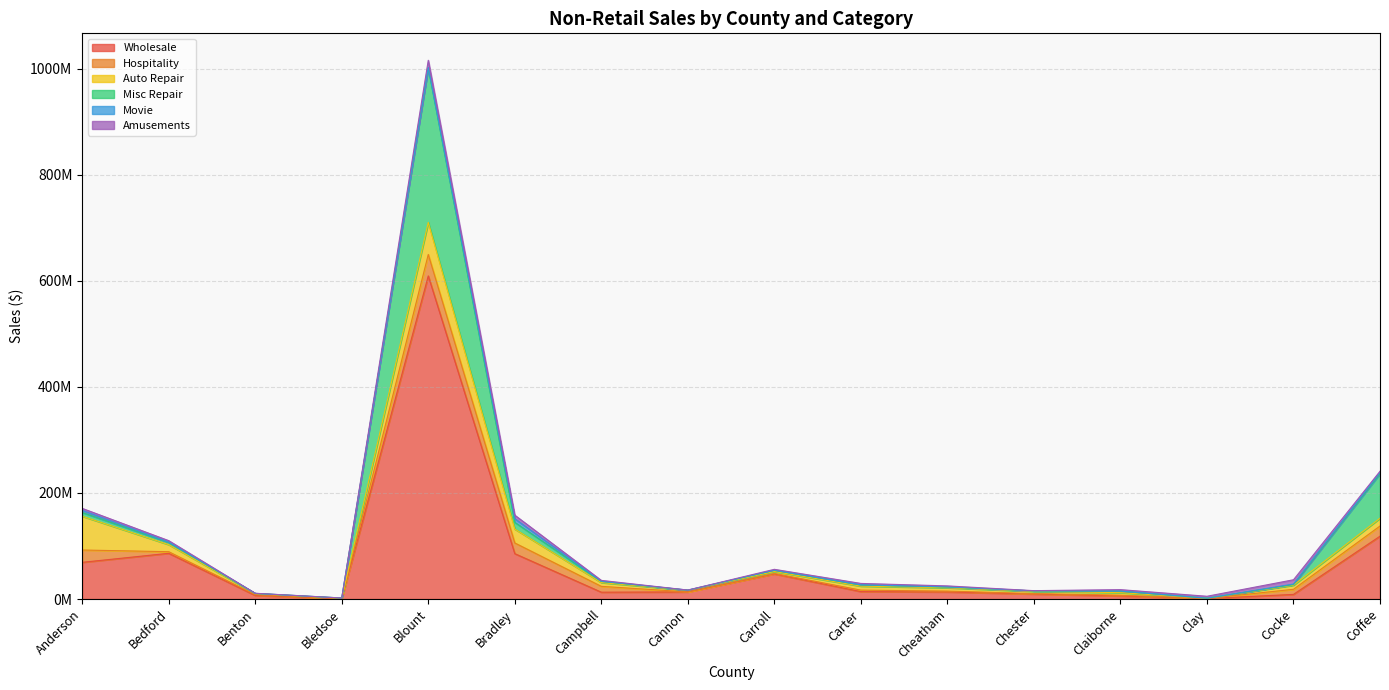

How many series are shown in this chart?

6